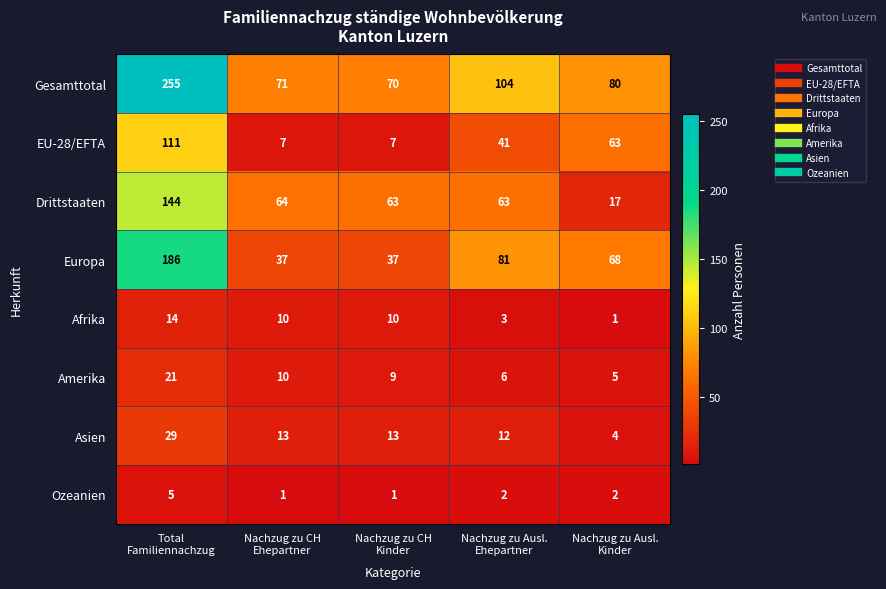

What is the difference between the maximum and minimum values in the Gesamttotal series?

185